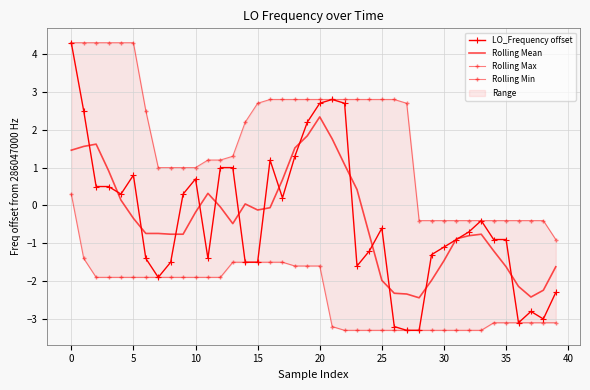

How many series are shown in this chart?

4